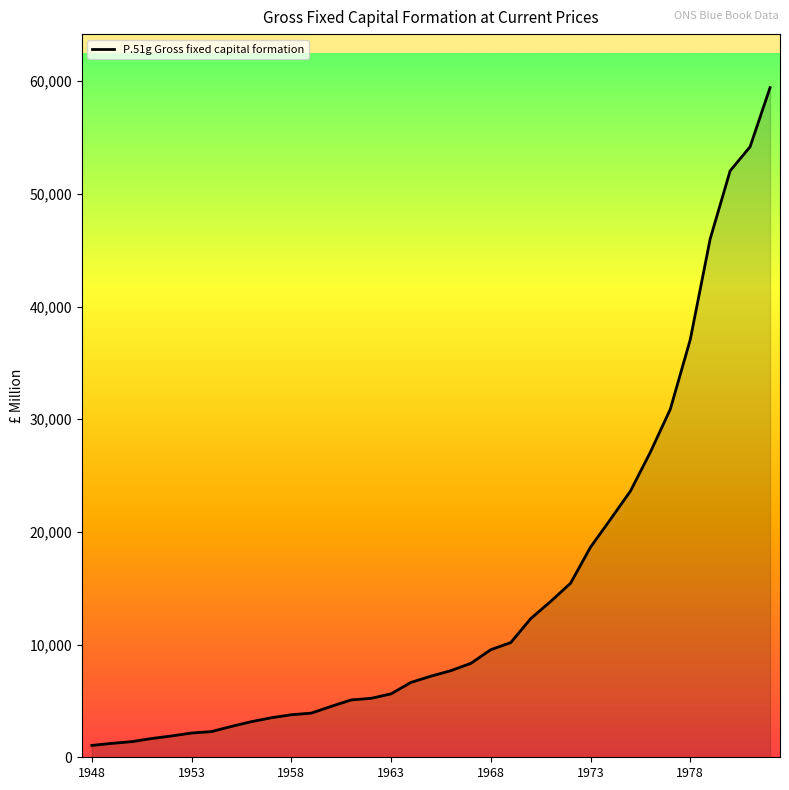

What is the maximum value shown in the chart?

59421